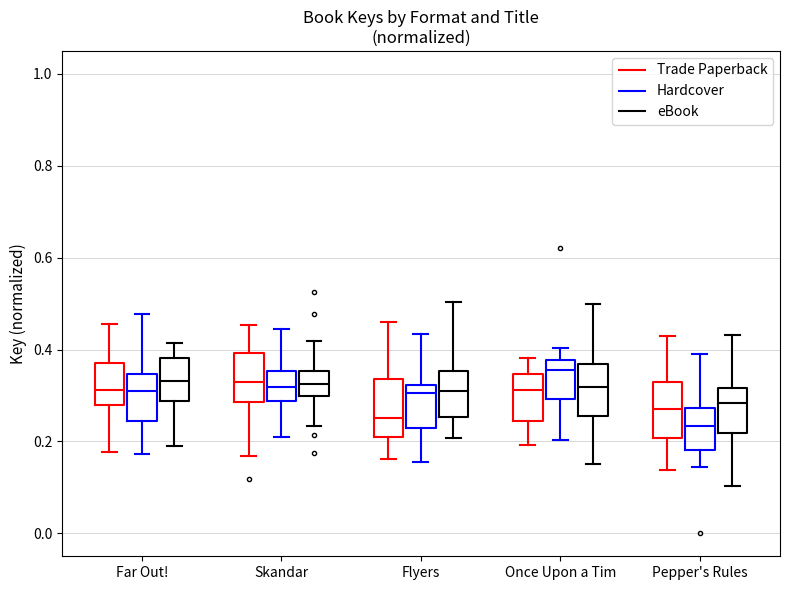

Reading left to right, read every box against the y-axis: the position of its median line, the range the box covers, and the ends of its whiskers. The values are not printed on the chart, so give them approximately, as read against the axis.

Far Out! (Trade Paperback): median 0.32, box 0.28 to 0.38, whiskers 0.18 to 0.46
Far Out! (Hardcover): median 0.30, box 0.24 to 0.34, whiskers 0.18 to 0.48
Far Out! (eBook): median 0.34, box 0.28 to 0.38, whiskers 0.18 to 0.42
Skandar (Trade Paperback): median 0.32, box 0.28 to 0.40, whiskers 0.16 to 0.46
Skandar (Hardcover): median 0.32, box 0.28 to 0.36, whiskers 0.22 to 0.44
Skandar (eBook): median 0.32, box 0.30 to 0.36, whiskers 0.24 to 0.42
Flyers (Trade Paperback): median 0.26, box 0.20 to 0.34, whiskers 0.16 to 0.46
Flyers (Hardcover): median 0.30, box 0.22 to 0.32, whiskers 0.16 to 0.44
Flyers (eBook): median 0.30, box 0.26 to 0.36, whiskers 0.20 to 0.50
Once Upon a Tim (Trade Paperback): median 0.32, box 0.24 to 0.34, whiskers 0.20 to 0.38
Once Upon a Tim (Hardcover): median 0.36, box 0.30 to 0.38, whiskers 0.20 to 0.40
Once Upon a Tim (eBook): median 0.32, box 0.26 to 0.36, whiskers 0.16 to 0.50
Pepper's Rules (Trade Paperback): median 0.28, box 0.20 to 0.34, whiskers 0.14 to 0.42
Pepper's Rules (Hardcover): median 0.24, box 0.18 to 0.28, whiskers 0.14 to 0.40
Pepper's Rules (eBook): median 0.28, box 0.22 to 0.32, whiskers 0.10 to 0.44